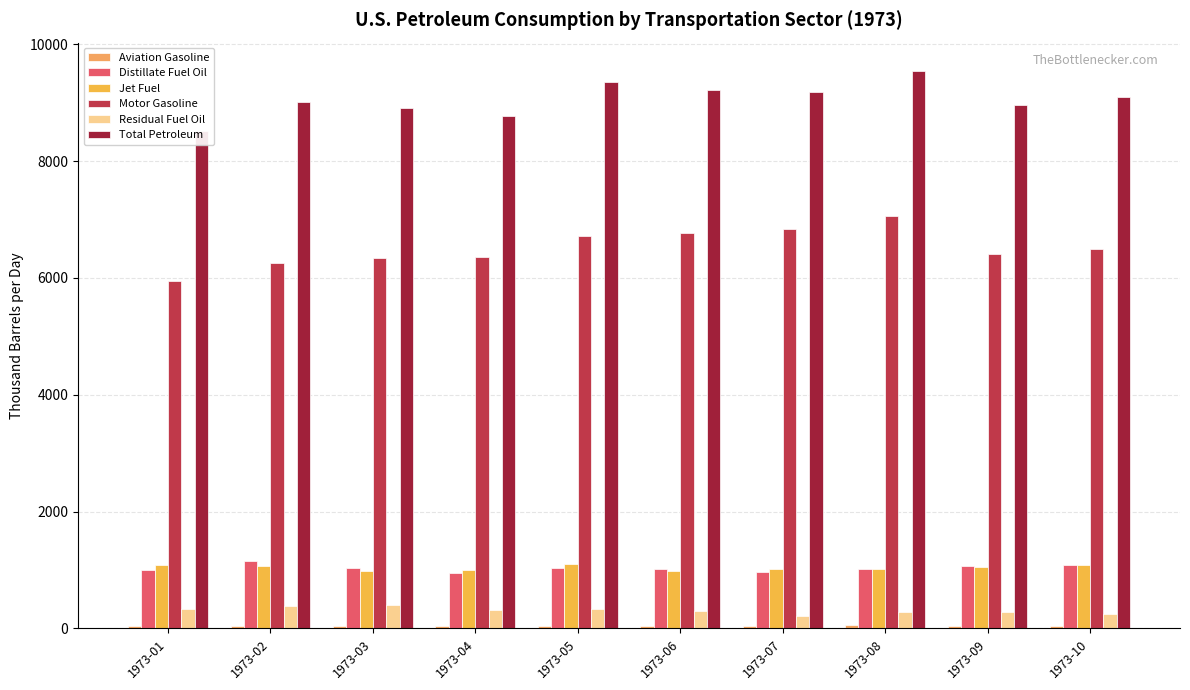

What is the sum of all Aviation Gasoline values?

459.7